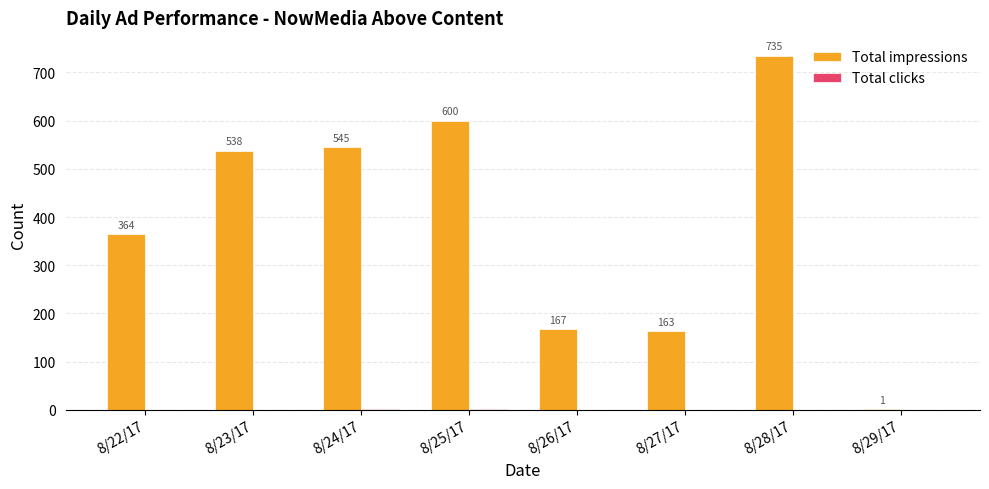

What is the maximum value shown in the chart?

735